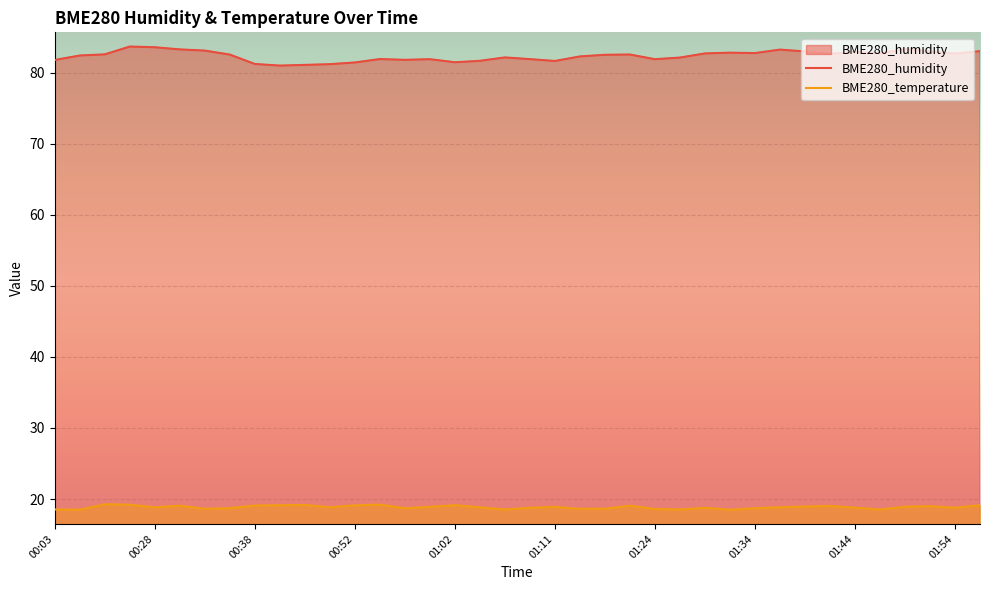

What is the label of the 18th point from the right?

01:11